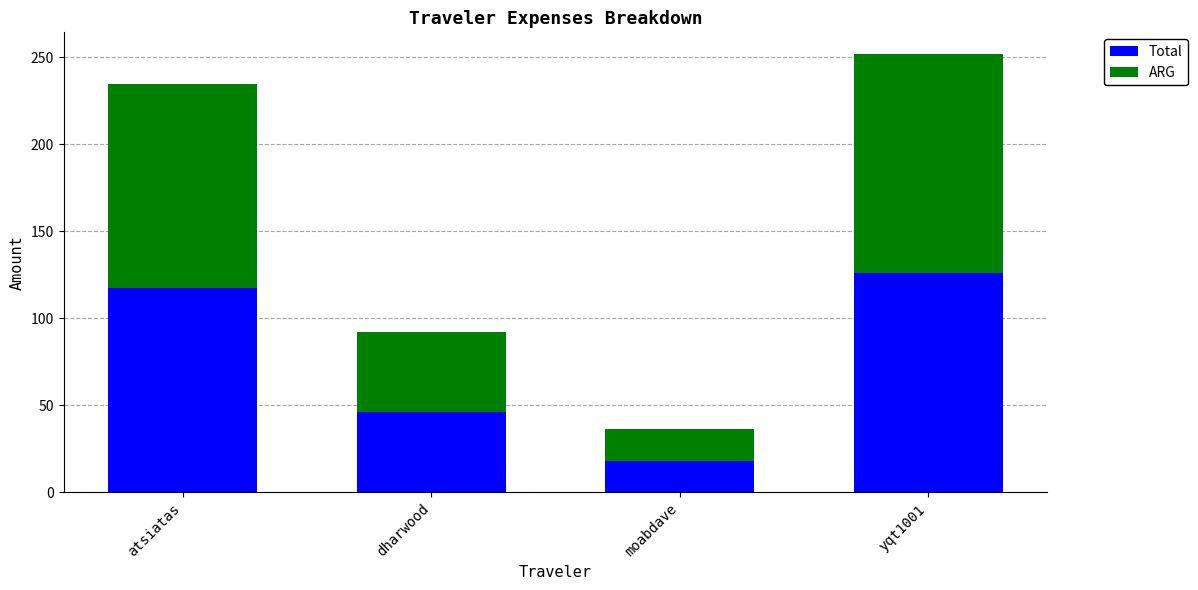

What are all the series names shown in the legend?

Total, ARG